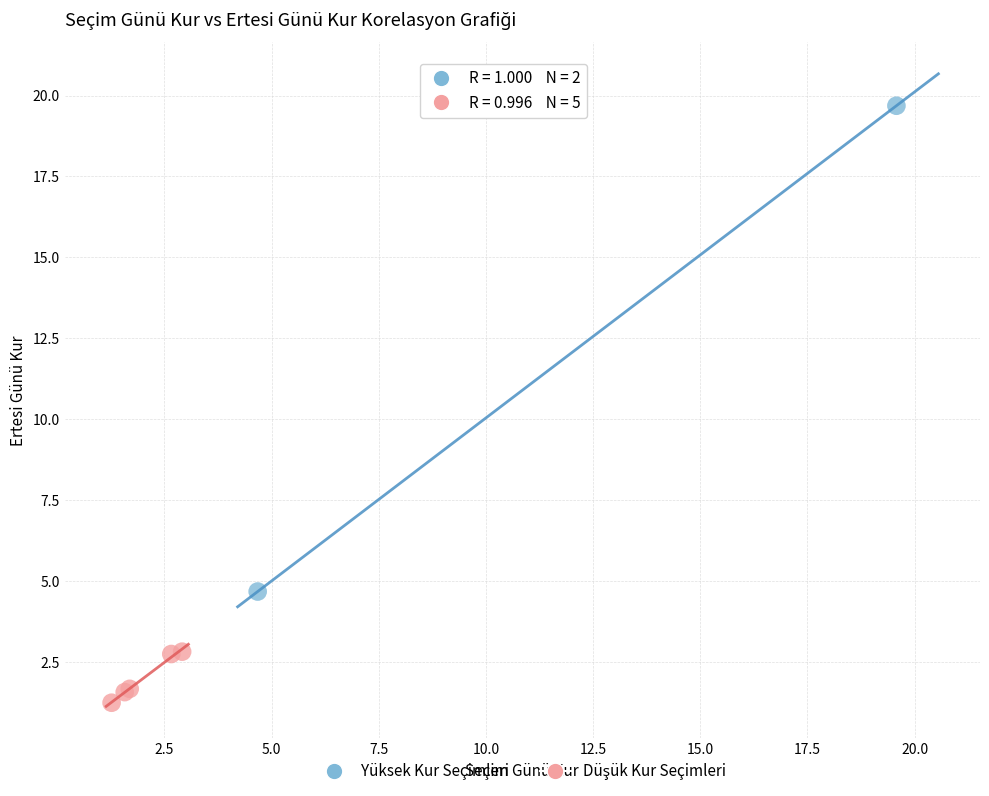

Which series has the largest Y range (max minus min)?

Yüksek Kur Seçimleri